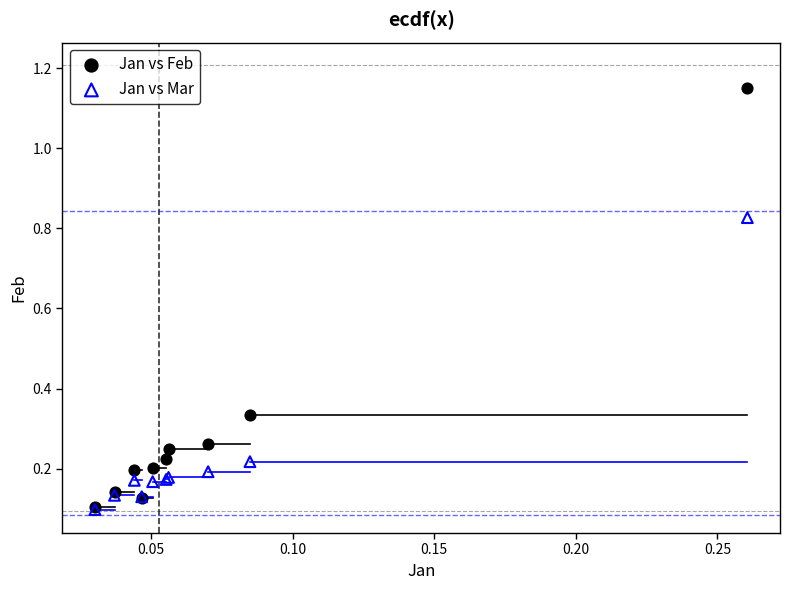

What are all the series names shown in the legend?

Jan vs Feb, Jan vs Mar